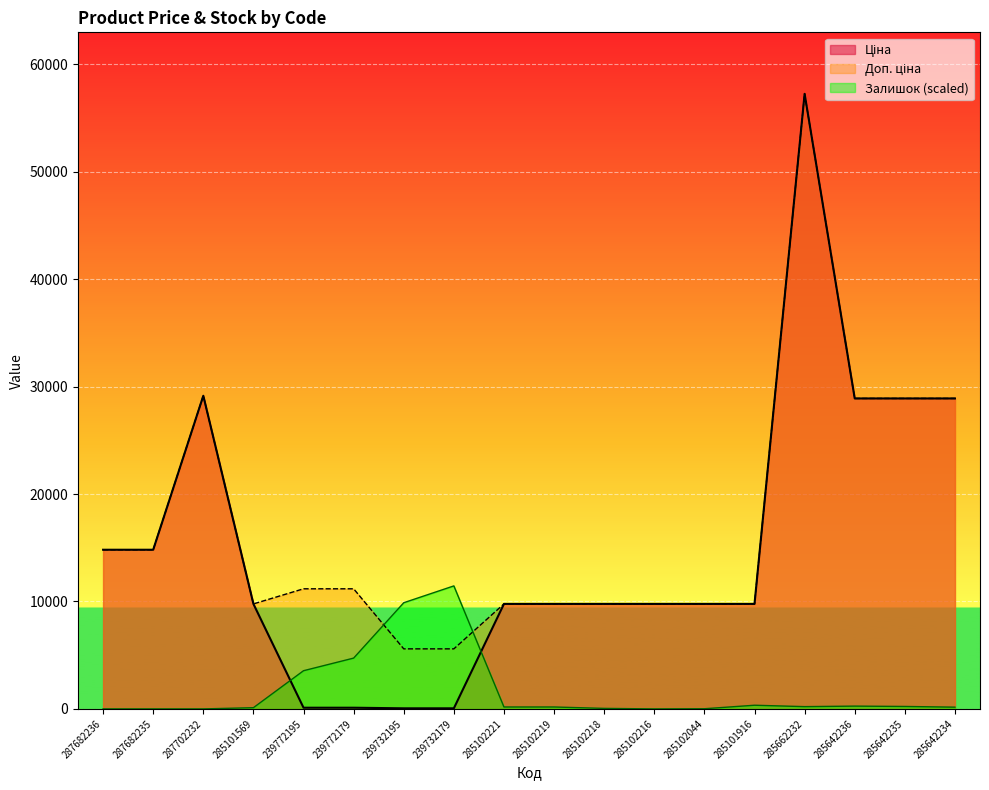

Is the value of Ціна at 239772179 greater than the value of Доп. ціна at 239772195?

No